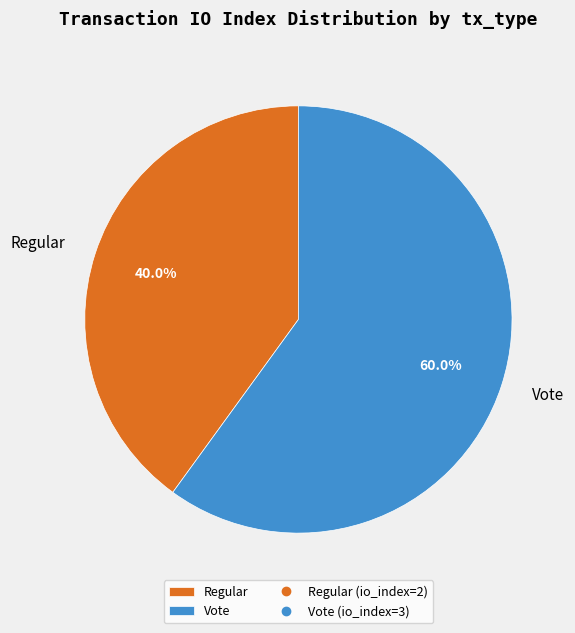

Rank the categories by value from lowest to highest.

Regular, Vote